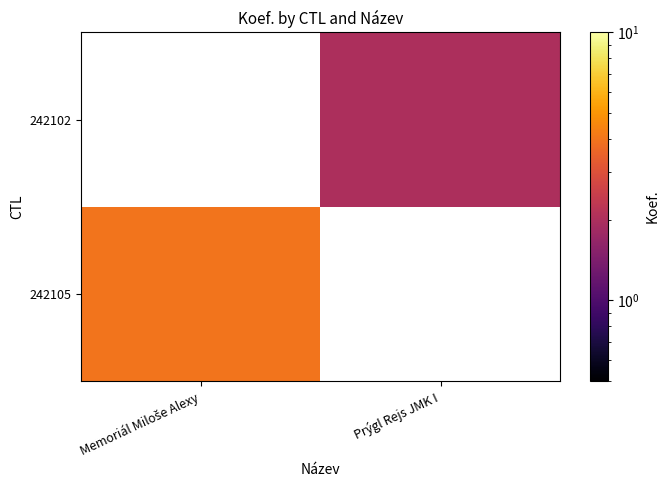

True or false: 242102 has a value of 0.5 at Prýgl Rejs JMK I.

False